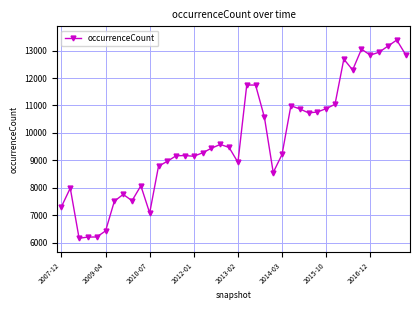

What is the sum of all values?

390491